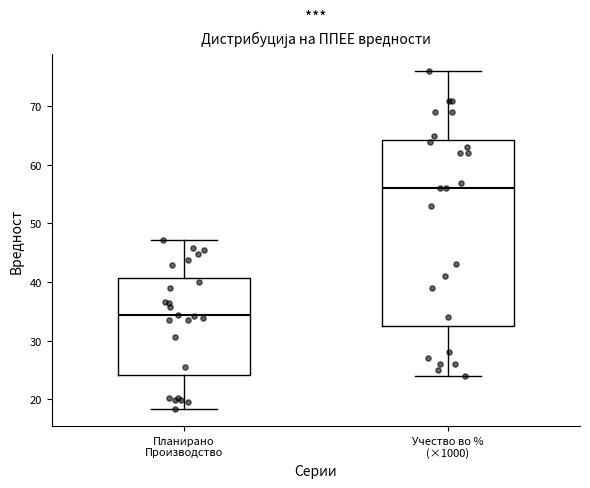

Reading left to right, read every box against the y-axis: the position of its median line, the range the box covers, and the ends of its whiskers. The values are not printed on the chart, so give them approximately, as read against the axis.

Планирано Производство: median 34, box 24 to 41, whiskers 18 to 47
Учество во % (×1000): median 56, box 33 to 64, whiskers 24 to 76